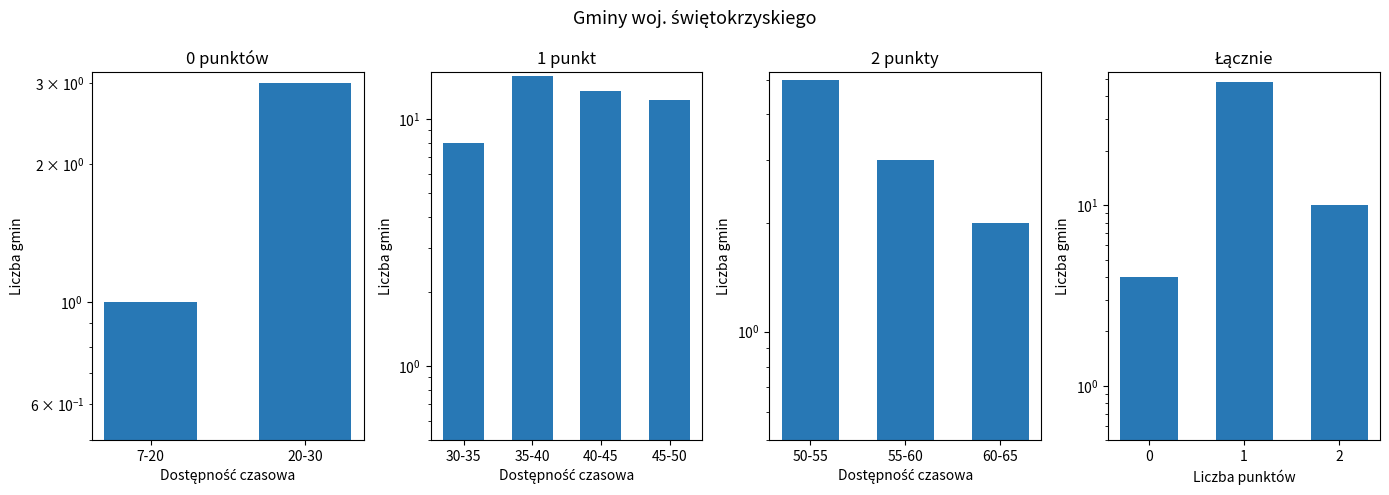

Is it true that the value at 0 is 4?

True